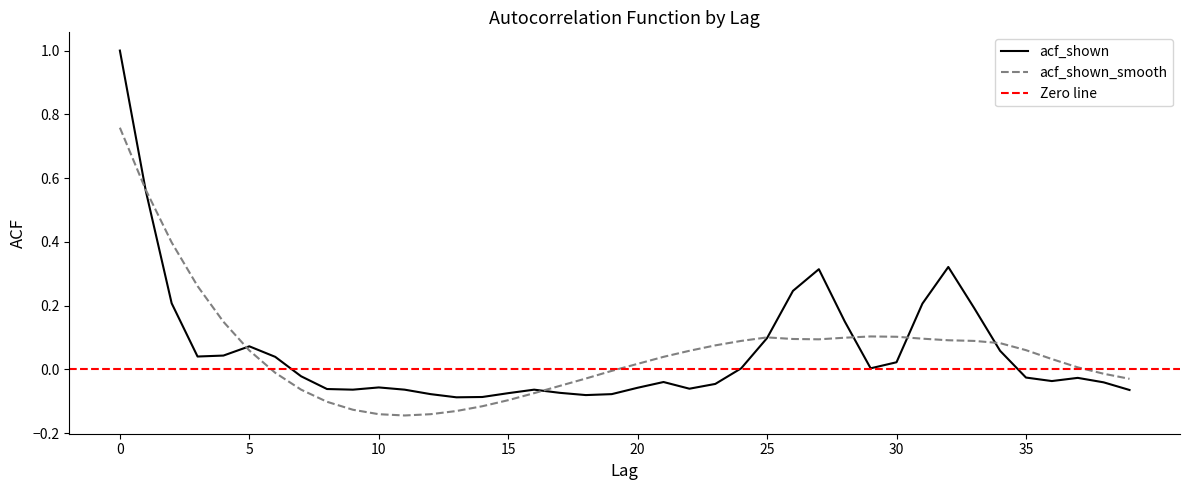

Where is the first local minimum for acf_shown_smooth?

11